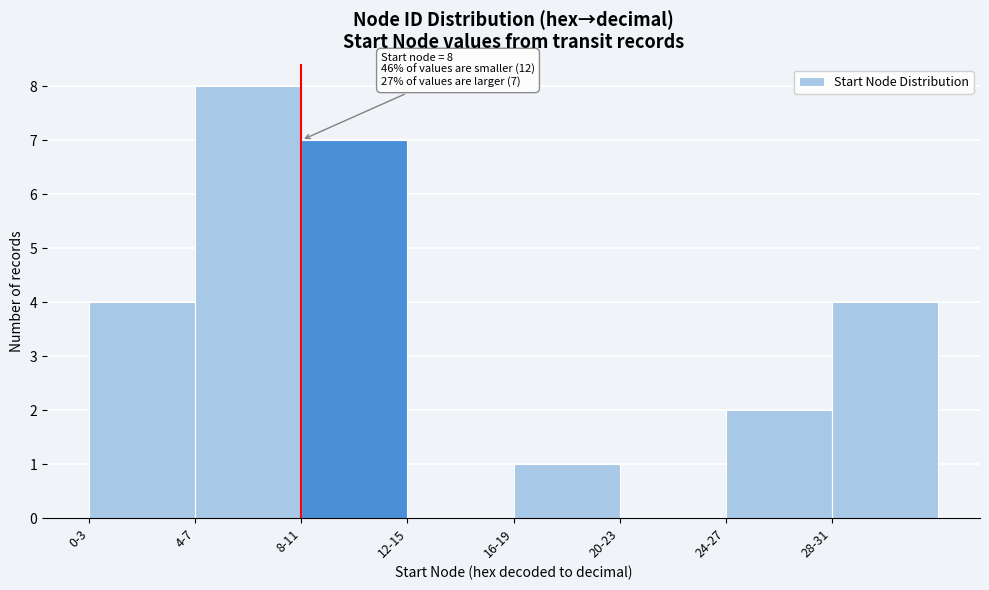

Reading left to right, transcribe all the data shown in this chart.

0-3=4	4-7=8	8-11=7	12-15=0	16-19=1	20-23=0	24-27=2	28-31=4